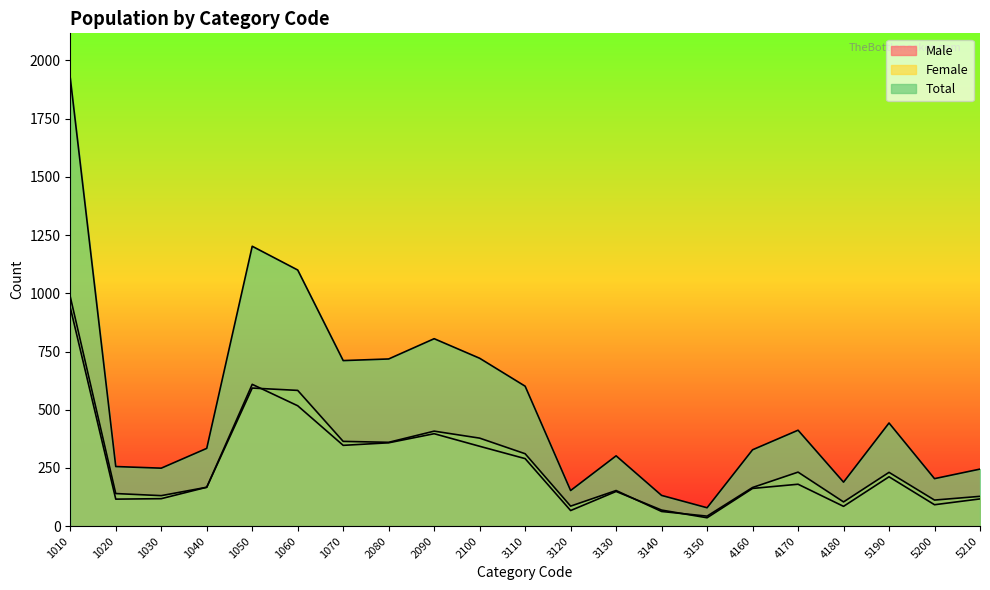

List the labels in order of Female value, largest first.

1010, 1050, 1060, 2090, 2100, 1070, 2080, 3110, 4170, 5190, 1040, 4160, 3130, 1020, 1030, 5210, 5200, 4180, 3120, 3140, 3150